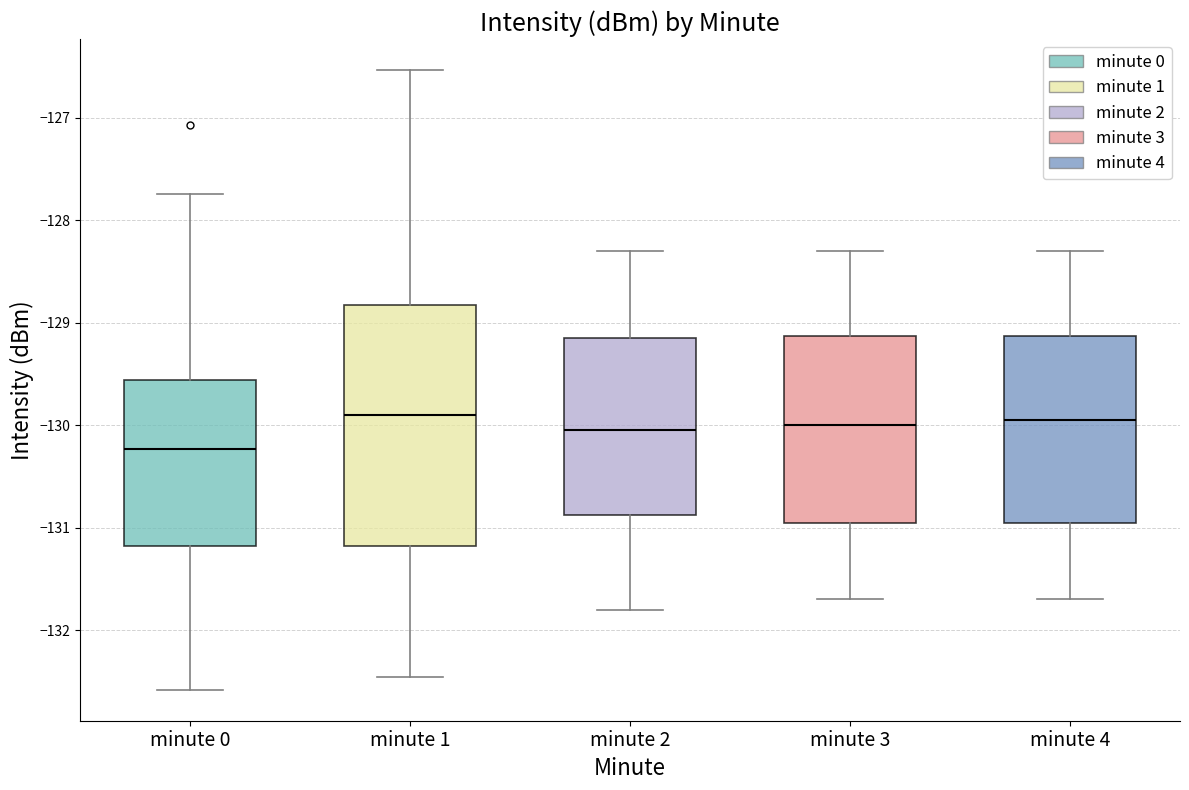

Reading left to right, read every box against the y-axis: the position of its median line, the range the box covers, and the ends of its whiskers. The values are not printed on the chart, so give them approximately, as read against the axis.

minute 0: median -130.2, box -131.2 to -129.6, whiskers -132.6 to -127.7
minute 1: median -129.9, box -131.2 to -128.8, whiskers -132.5 to -126.5
minute 2: median -130.0, box -130.9 to -129.1, whiskers -131.8 to -128.3
minute 3: median -130.0, box -130.9 to -129.1, whiskers -131.7 to -128.3
minute 4: median -129.9, box -130.9 to -129.1, whiskers -131.7 to -128.3